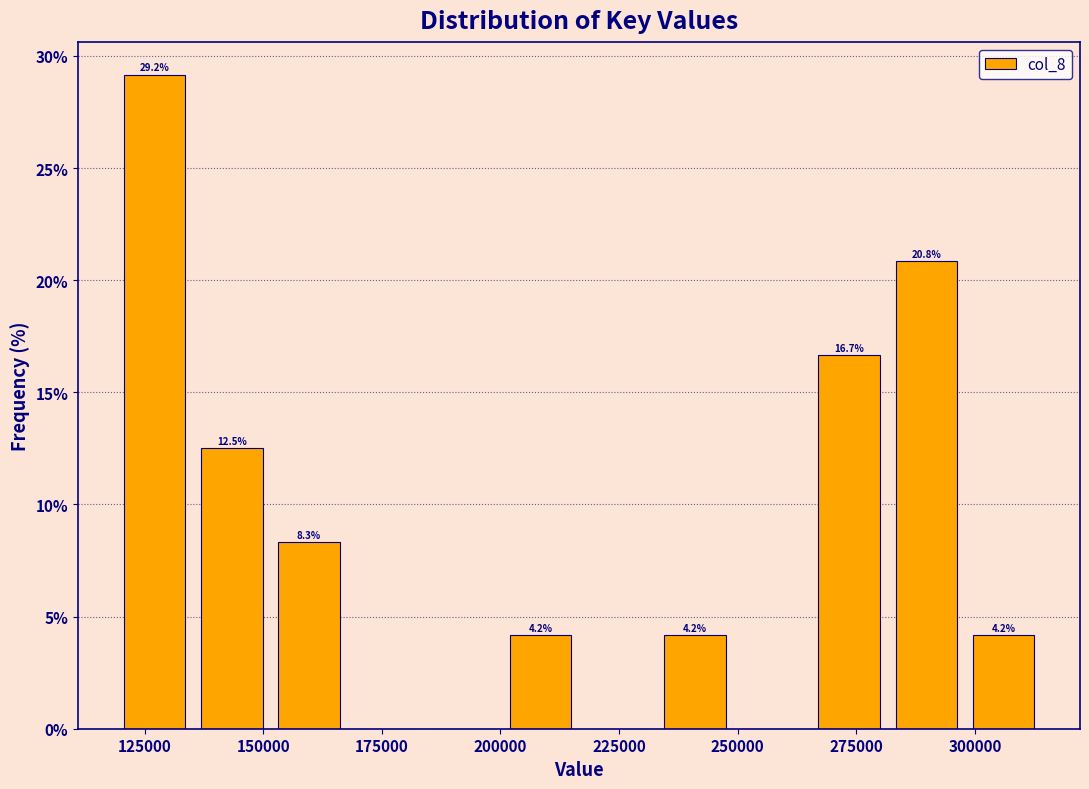

Around what value on the x-axis is the tallest bar? Give the approximate position of its centre, as read against the axis.

125000